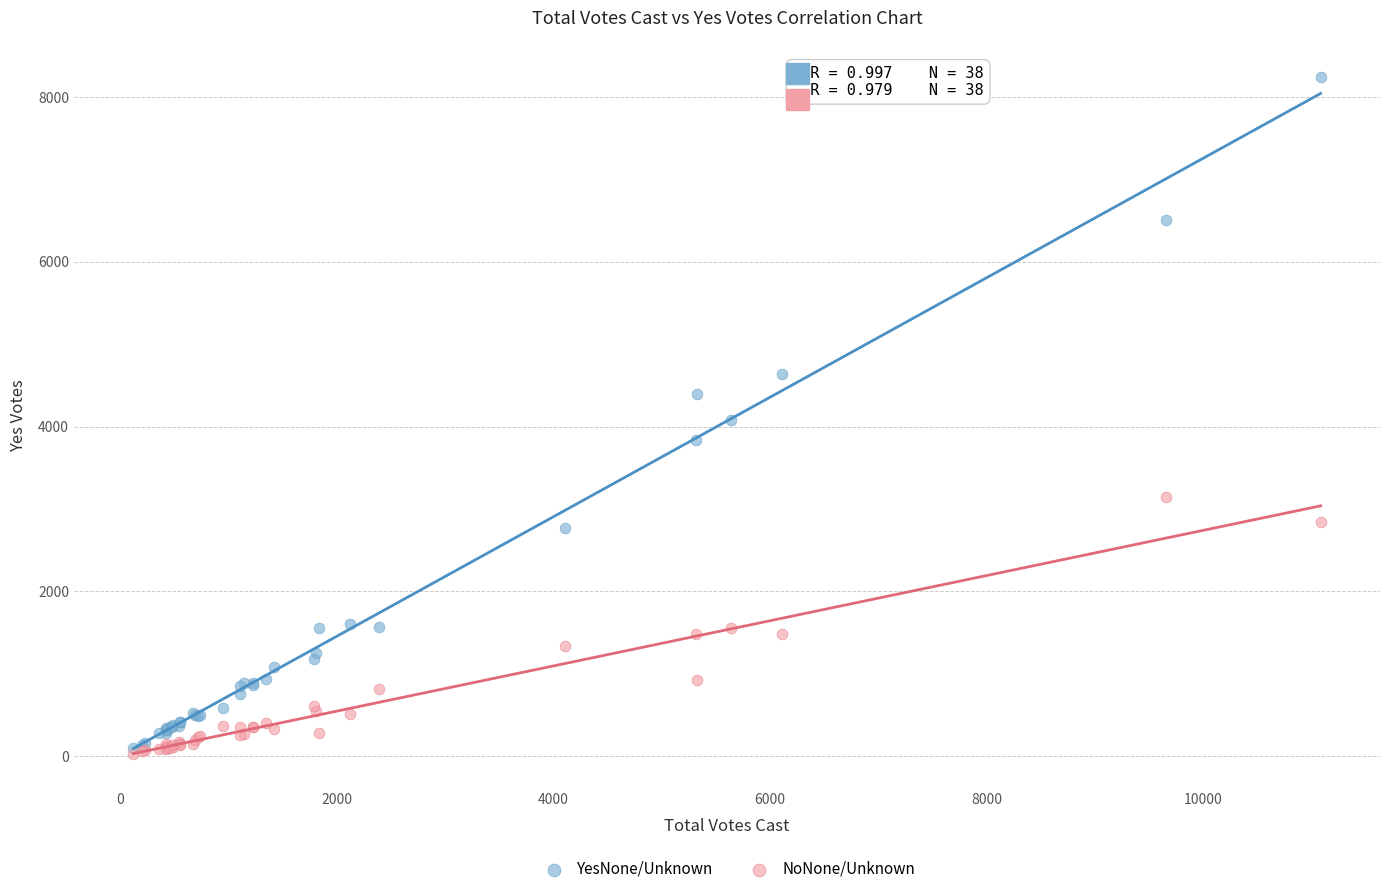

What are all the series names shown in the legend?

YesNone/Unknown, NoNone/Unknown